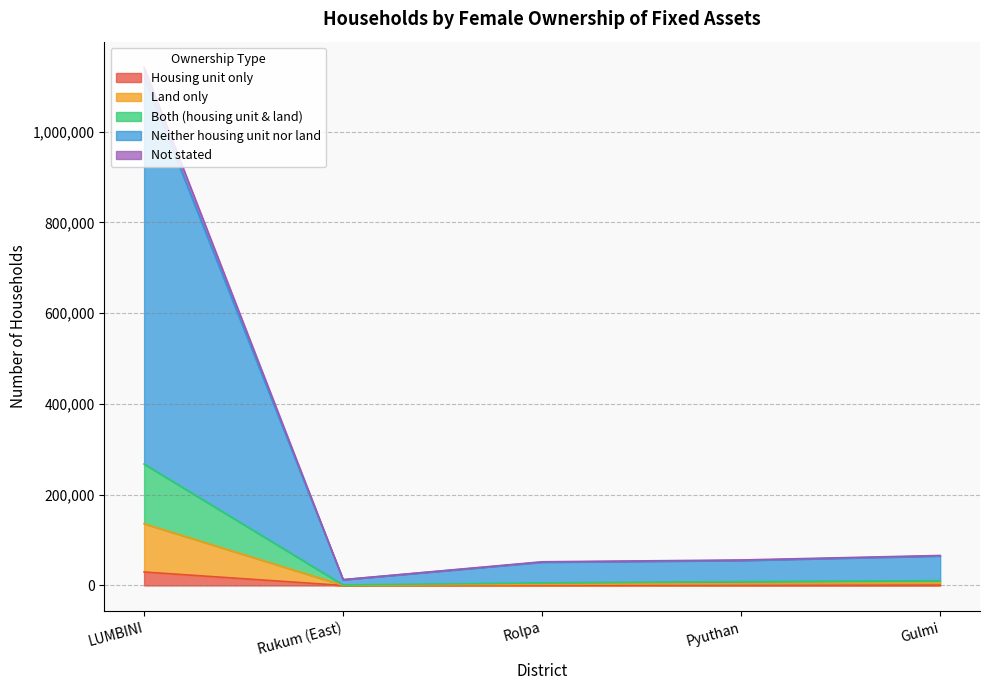

Where does the Both (housing unit & land) series first go above 3825?

LUMBINI